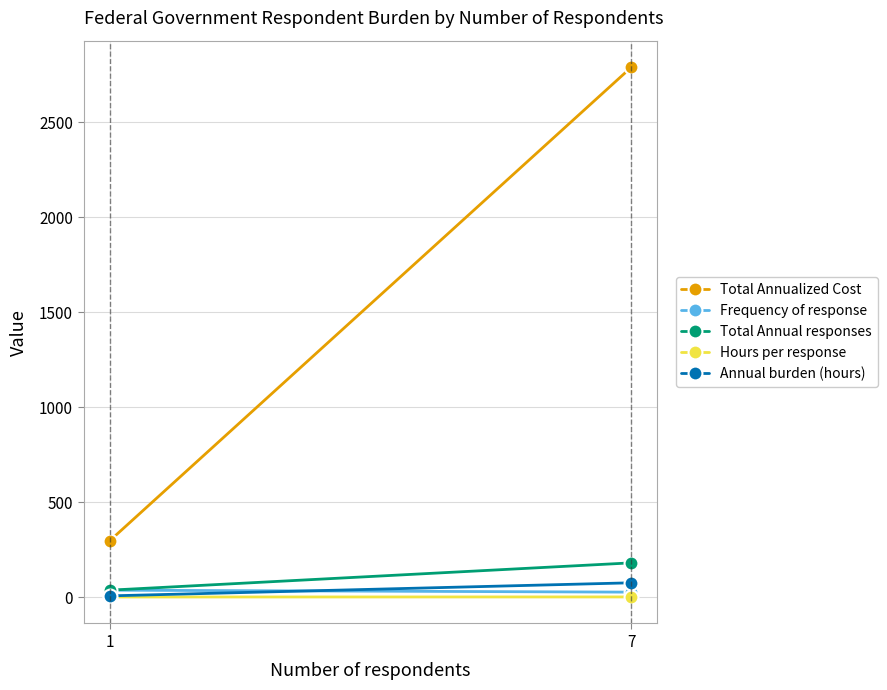

Is it true that Annual burden (hours) equals 74.9 at 7?

True